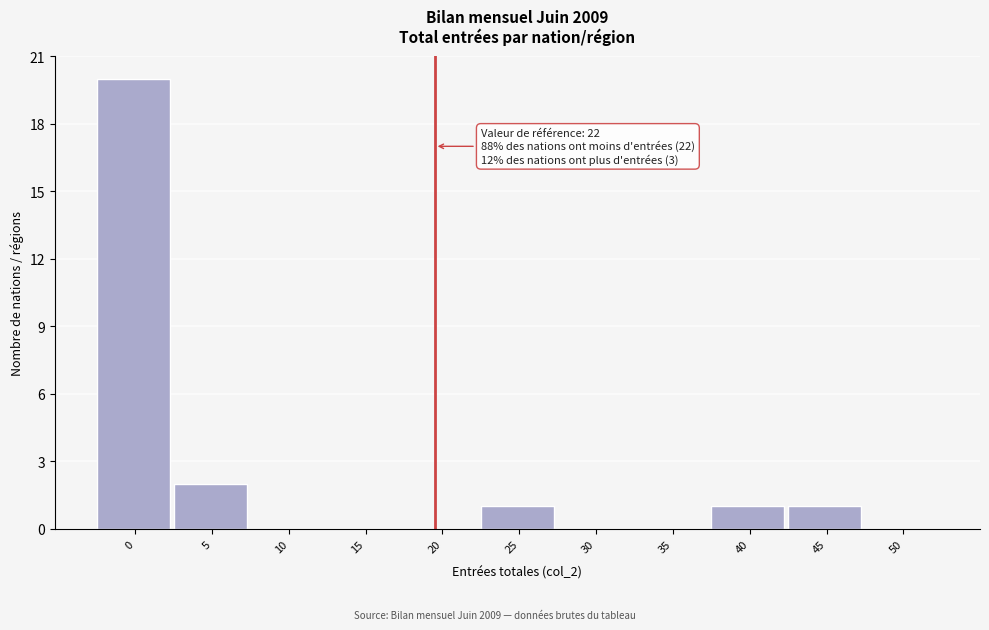

Reading left to right, list all the values displayed in this chart.

0=20	5=2	10=0	15=0	20=0	25=1	30=0	35=0	40=1	45=1	50=0